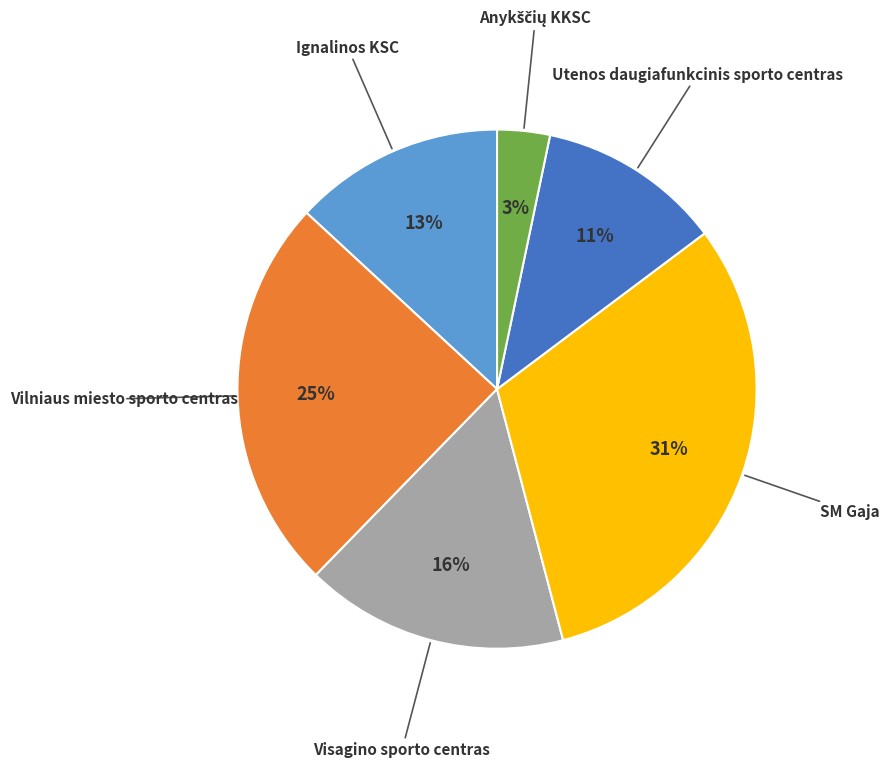

True or false: Visagino sporto centras accounts for 3% of the total.

False